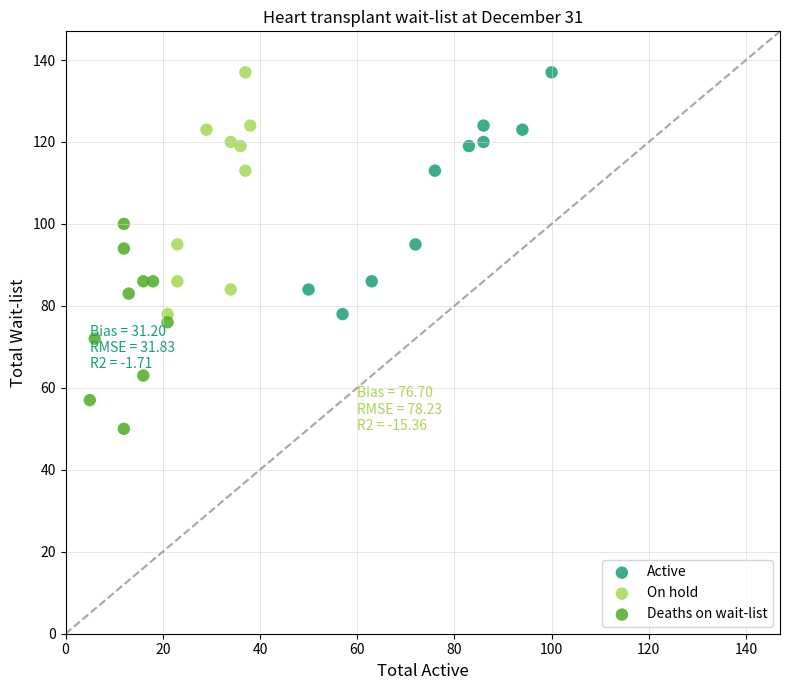

Which series reaches the minimum Y coordinate?

Deaths on wait-list